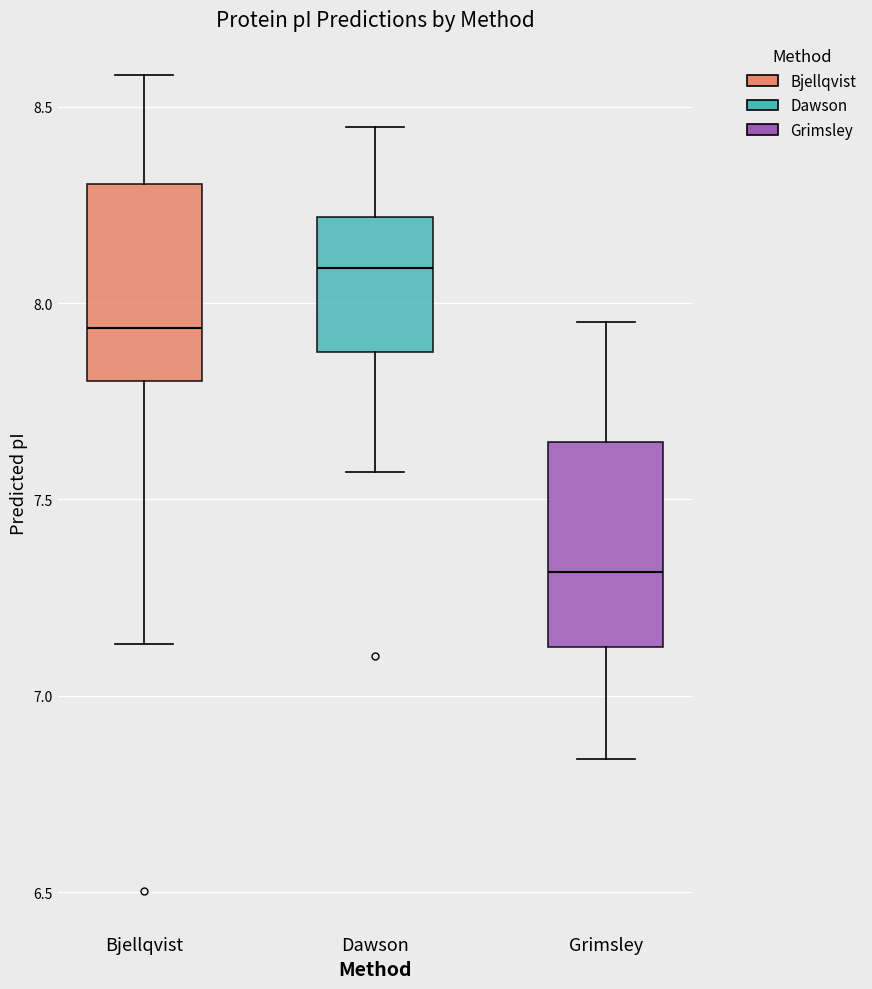

Reading left to right, read every box against the y-axis: the position of its median line, the range the box covers, and the ends of its whiskers. The values are not printed on the chart, so give them approximately, as read against the axis.

Bjellqvist: median 7.95, box 7.80 to 8.30, whiskers 7.15 to 8.60
Dawson: median 8.10, box 7.85 to 8.20, whiskers 7.55 to 8.45
Grimsley: median 7.30, box 7.10 to 7.65, whiskers 6.85 to 7.95